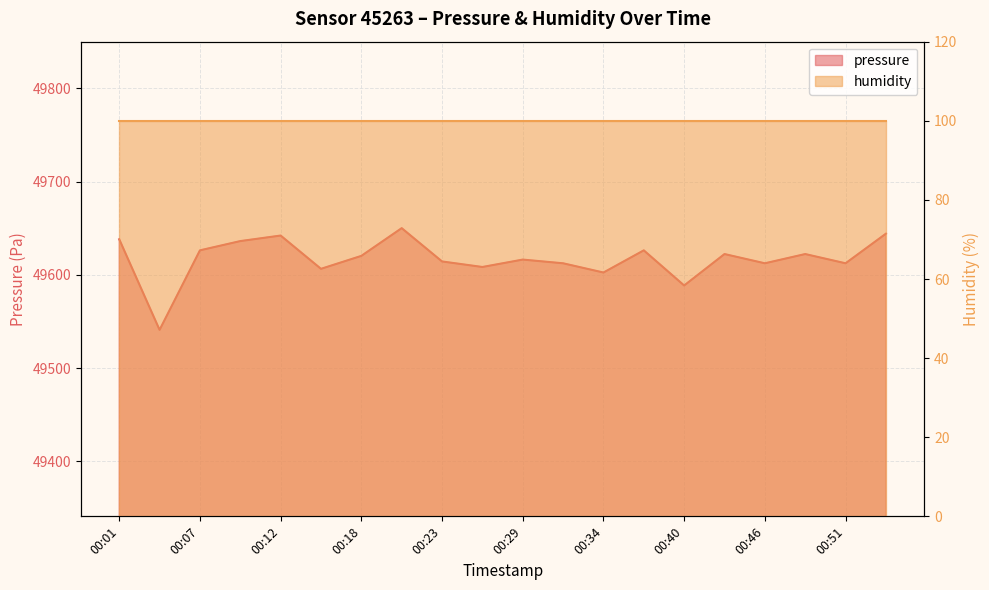

Does the chart display data point markers on the line(s)?

No